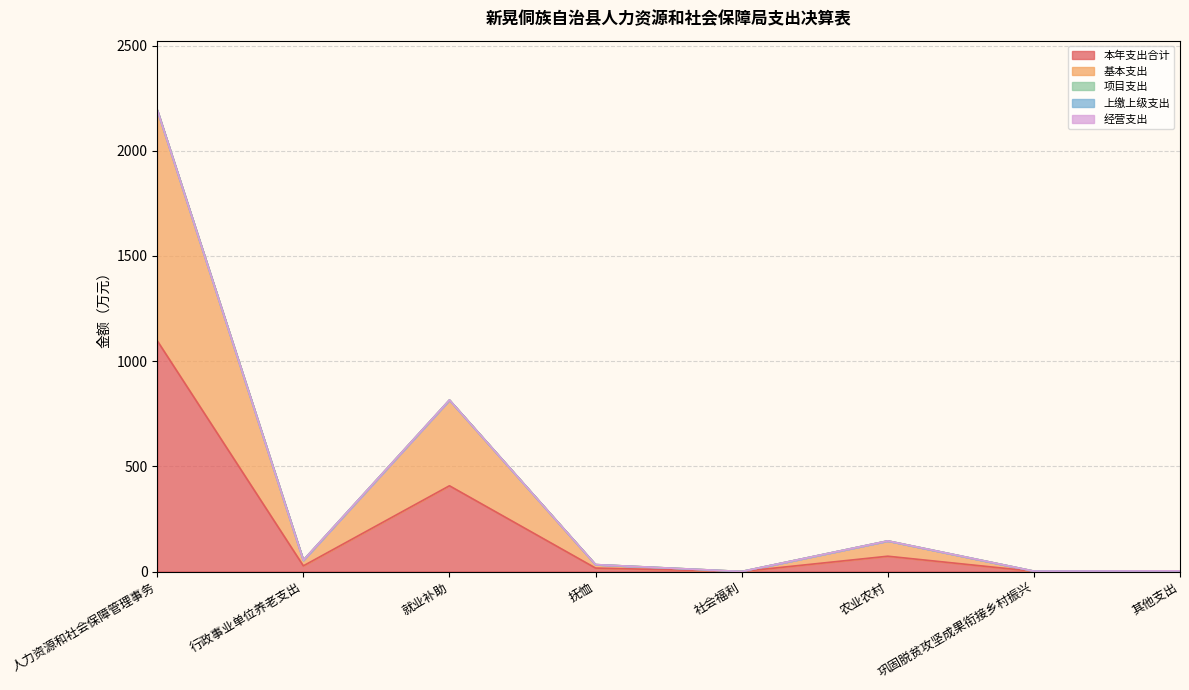

How many distinct data groups are displayed?

5